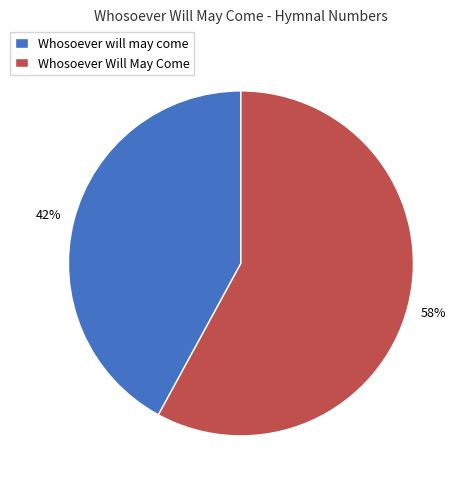

How many slices are in this pie chart?

2